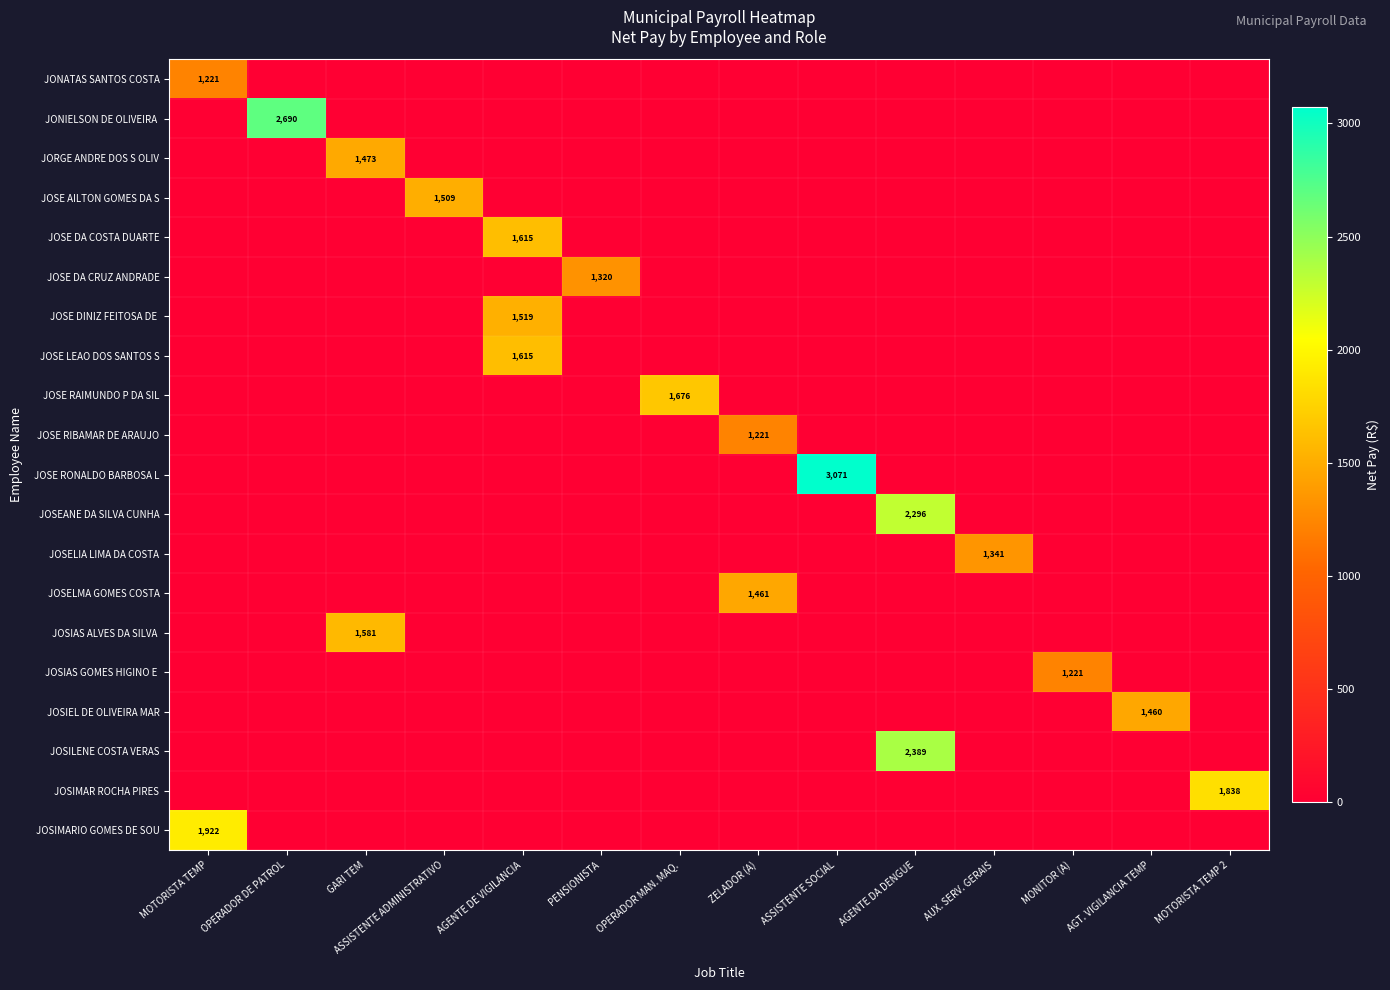

Rank the categories by JOSE DA COSTA DUARTE value from lowest to highest.

MOTORISTA TEMP, OPERADOR DE PATROL, GARI TEM, ASSISTENTE ADMINISTRATIVO, PENSIONISTA, OPERADOR MAN. MAQ., ZELADOR (A), ASSISTENTE SOCIAL, AGENTE DA DENGUE, AUX. SERV. GERAIS, MONITOR (A), AGT. VIGILANCIA TEMP, MOTORISTA TEMP 2, AGENTE DE VIGILANCIA